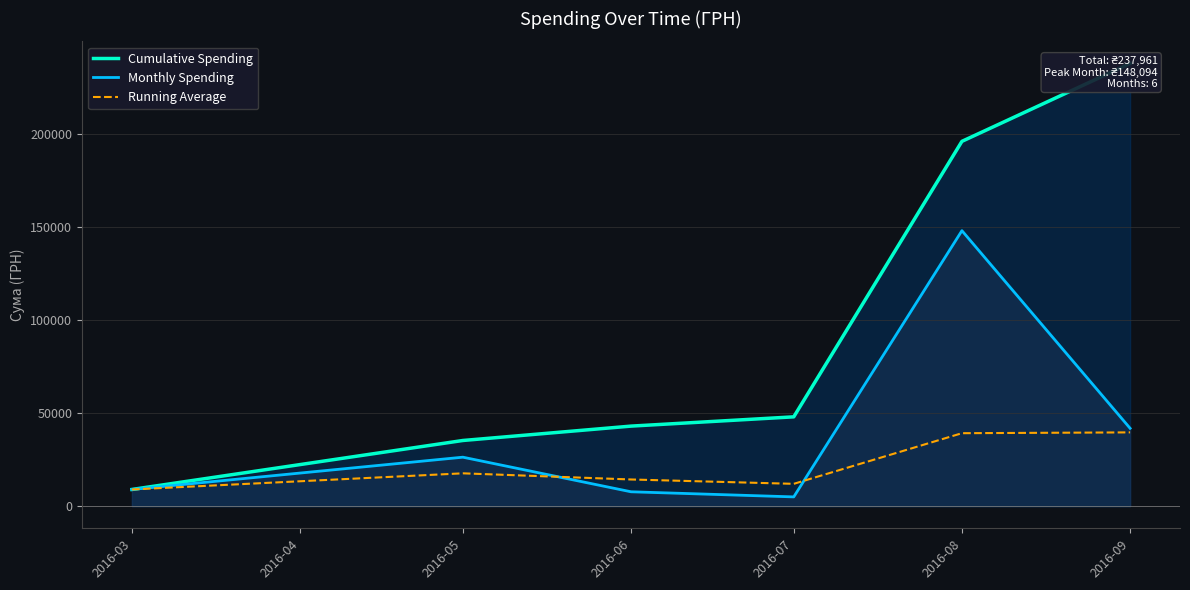

What is the lowest value of the Running Average series?

8977.0